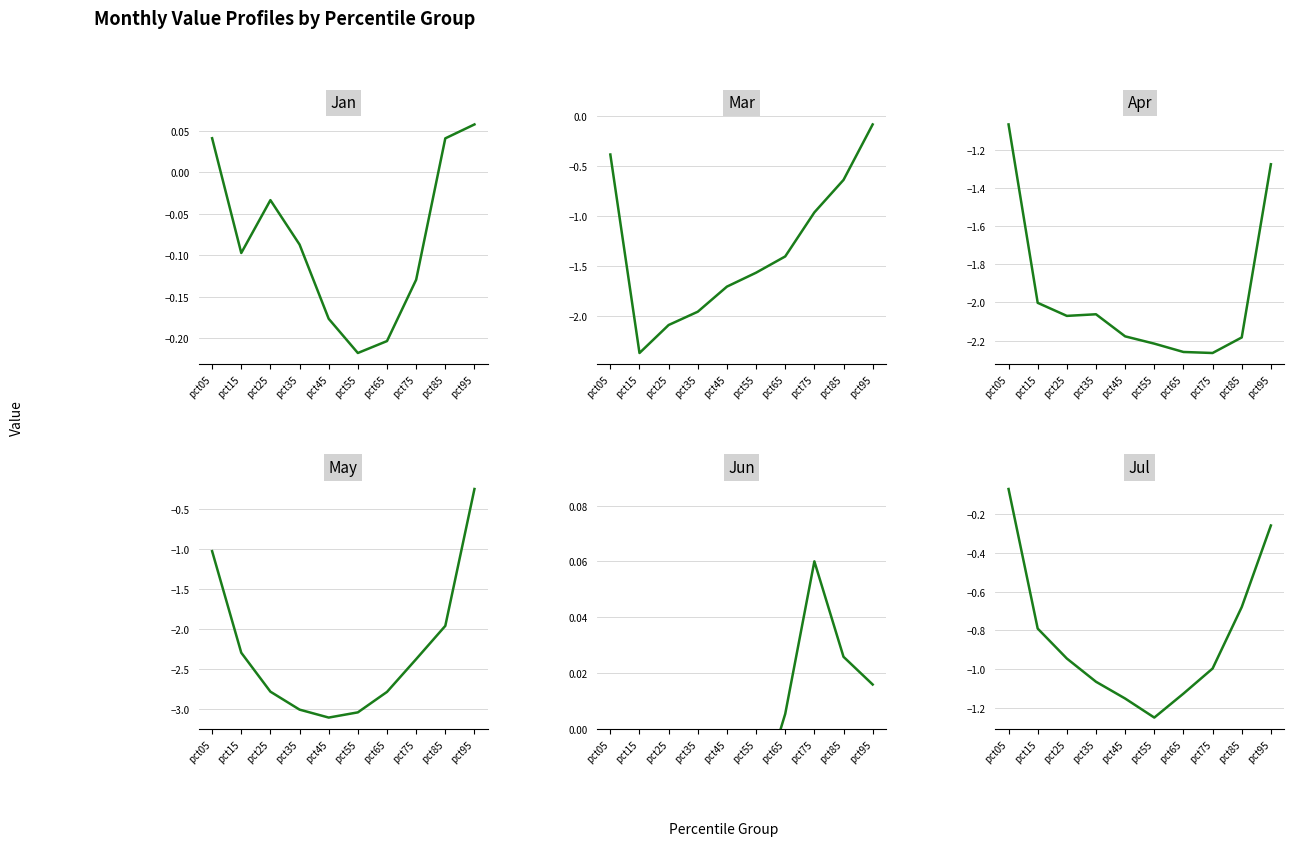

Is the value of Mar at pct35 greater than the value of May at pct05?

No